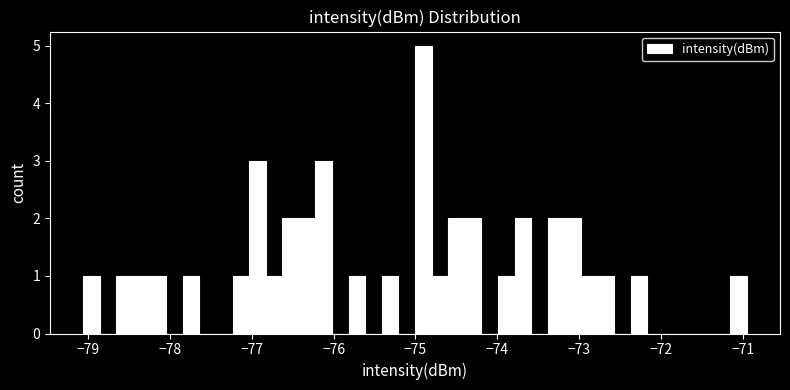

Around what value on the x-axis is the tallest bar? Give the approximate position of its centre, as read against the axis.

-74.9